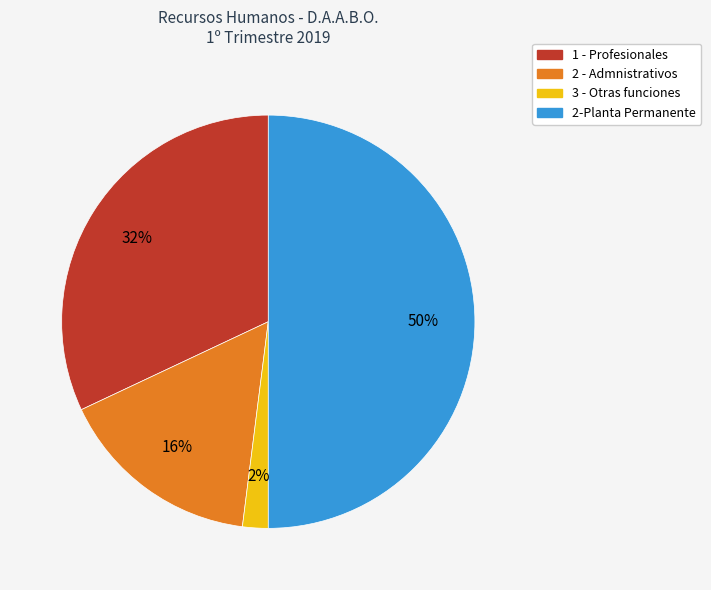

The 2 - Admnistrativos slice represents 6% of the pie. True or false?

False